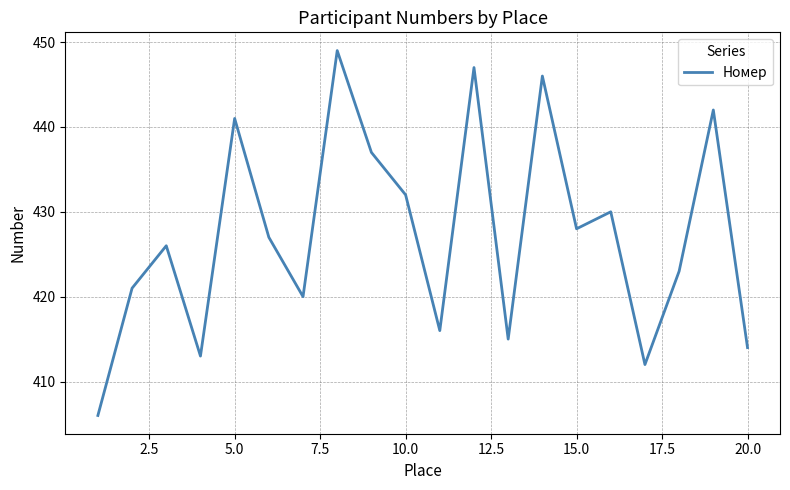

What is the difference between the maximum and minimum values?

43